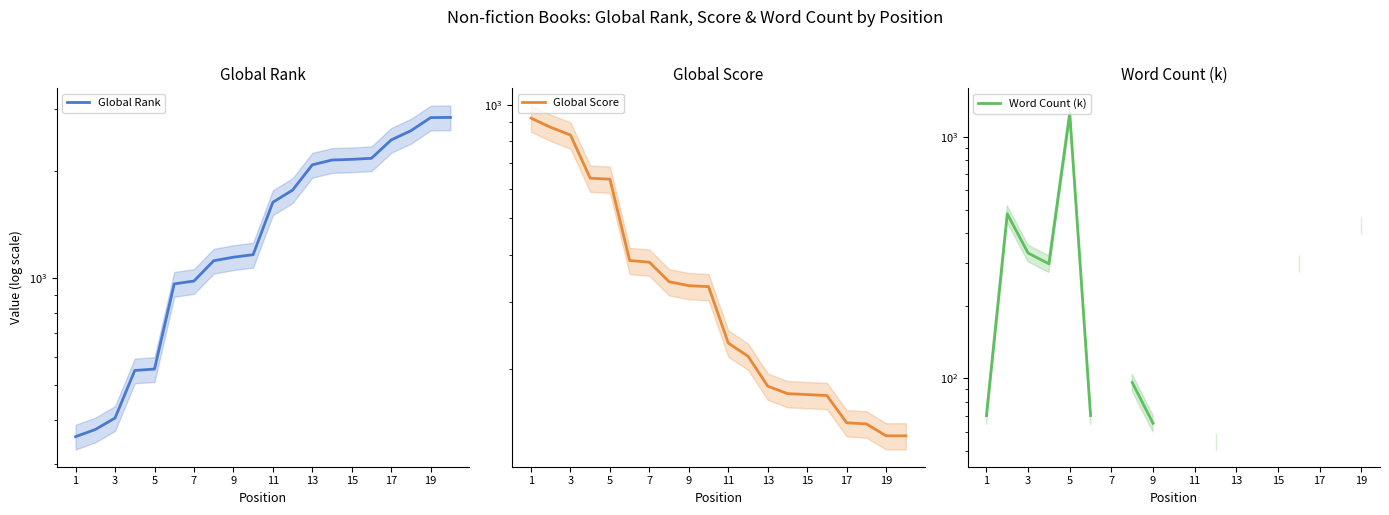

How many intersections are there between Global Score and Global Rank?

1